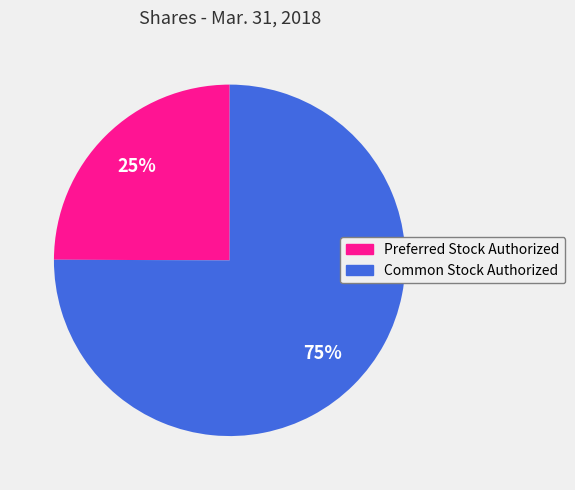

How many segments does this pie chart have?

2